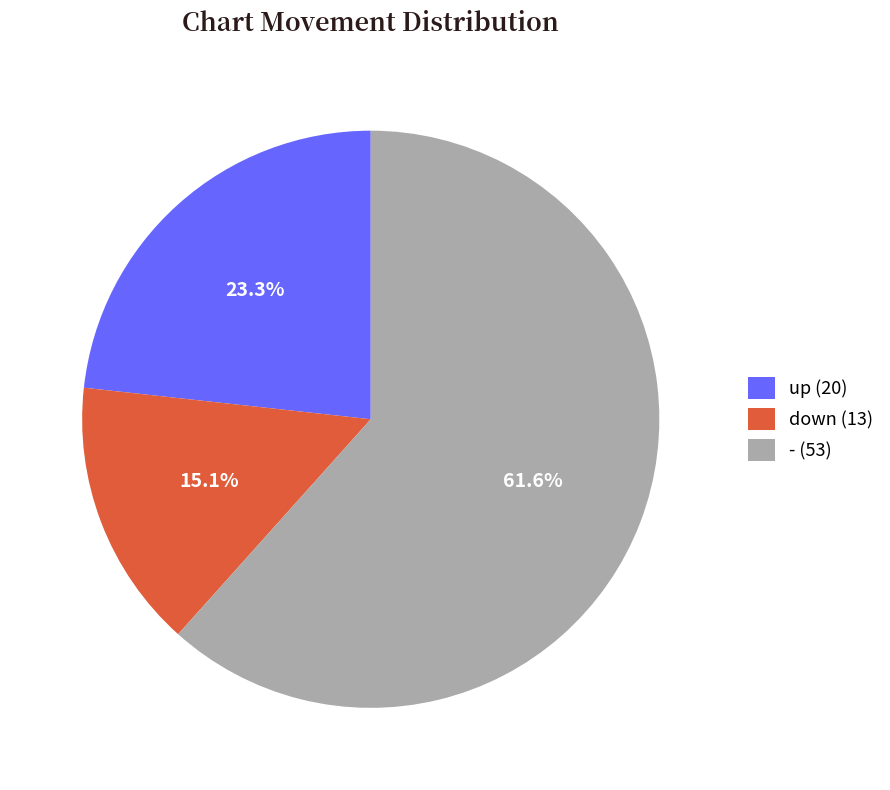

Does - account for over 50% of the chart?

Yes